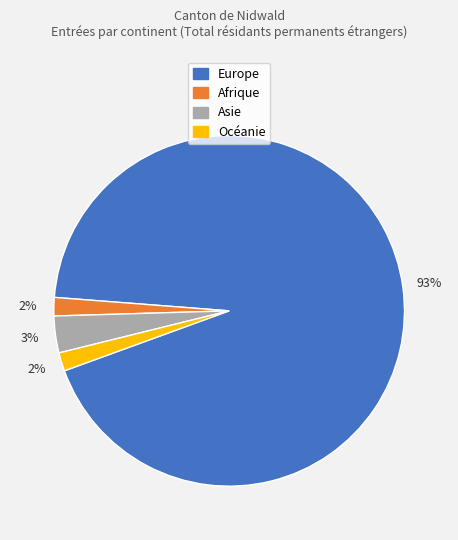

Is there any slice that represents more than half of the pie?

Yes